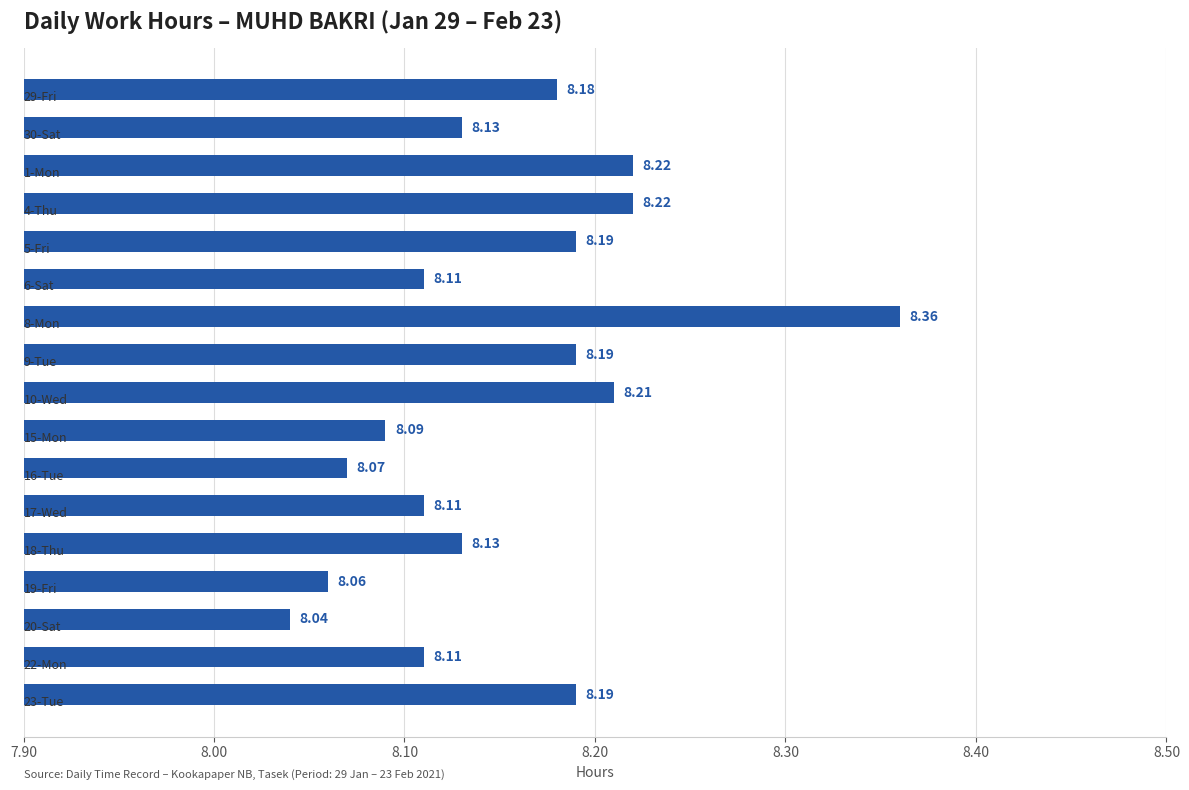

What is the sum of all values?

138.6